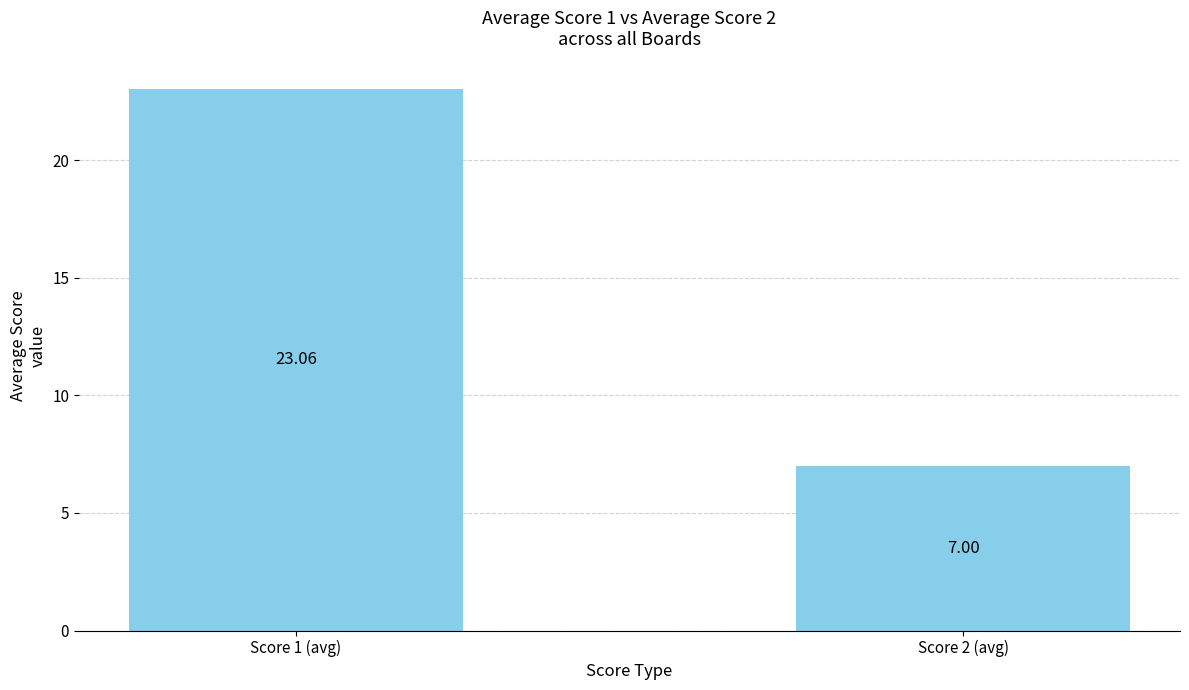

What is the average value?

15.0